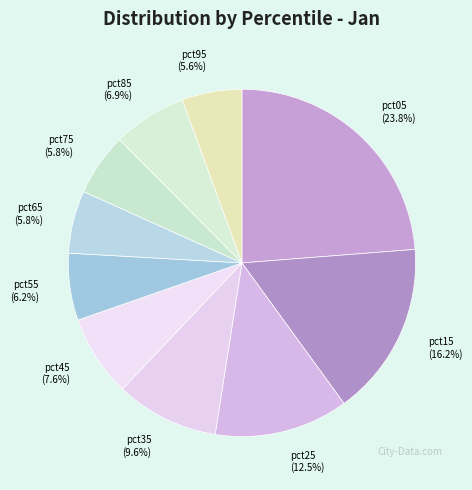

Is pct55 the majority of the pie?

No